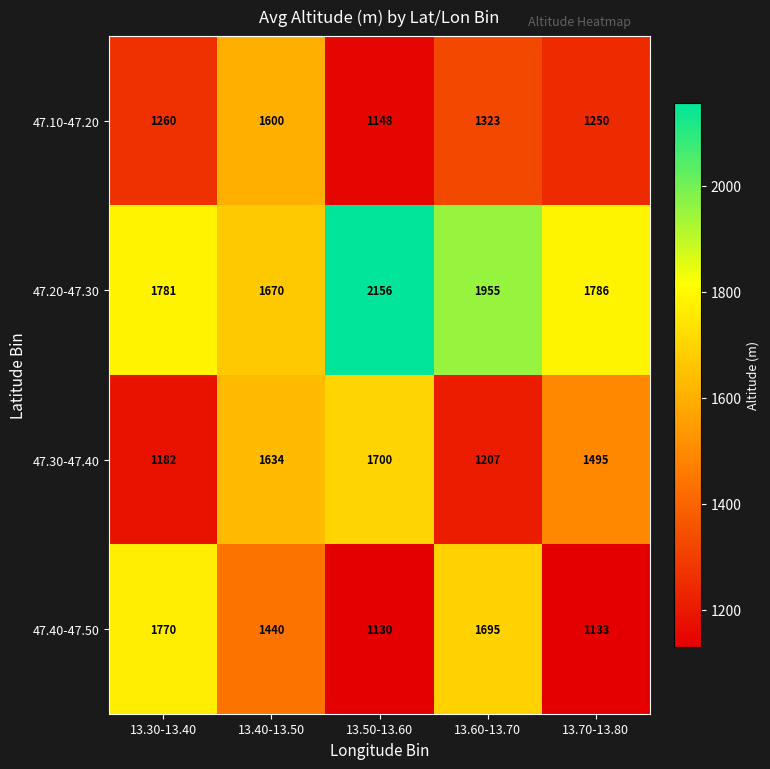

Reading left to right, what are all the values shown in this chart?

47.10-47.20: 13.30-13.40=1260	13.40-13.50=1600	13.50-13.60=1148	13.60-13.70=1323	13.70-13.80=1250
47.20-47.30: 13.30-13.40=1781	13.40-13.50=1670	13.50-13.60=2156	13.60-13.70=1955	13.70-13.80=1786
47.30-47.40: 13.30-13.40=1182	13.40-13.50=1634	13.50-13.60=1700	13.60-13.70=1207	13.70-13.80=1495
47.40-47.50: 13.30-13.40=1770	13.40-13.50=1440	13.50-13.60=1130	13.60-13.70=1695	13.70-13.80=1133